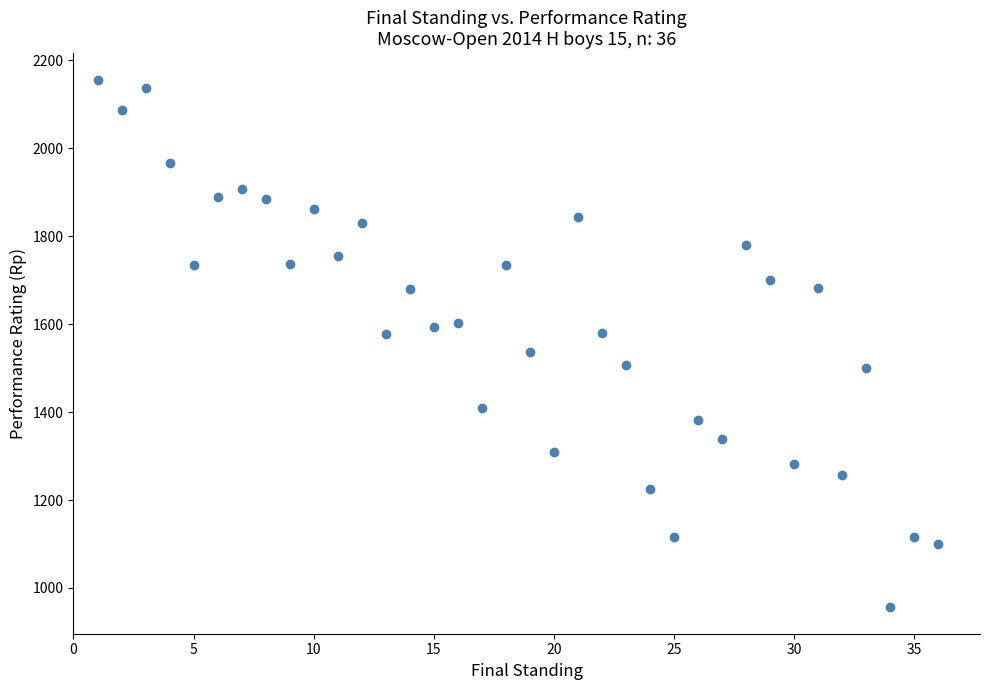

What is the range of Y values (max minus min)?

1200